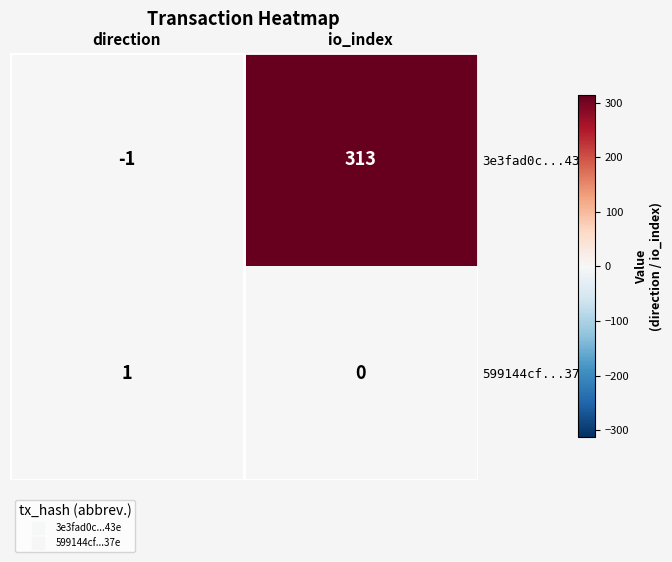

Which series has the largest total across all categories?

3e3fad0c...43e